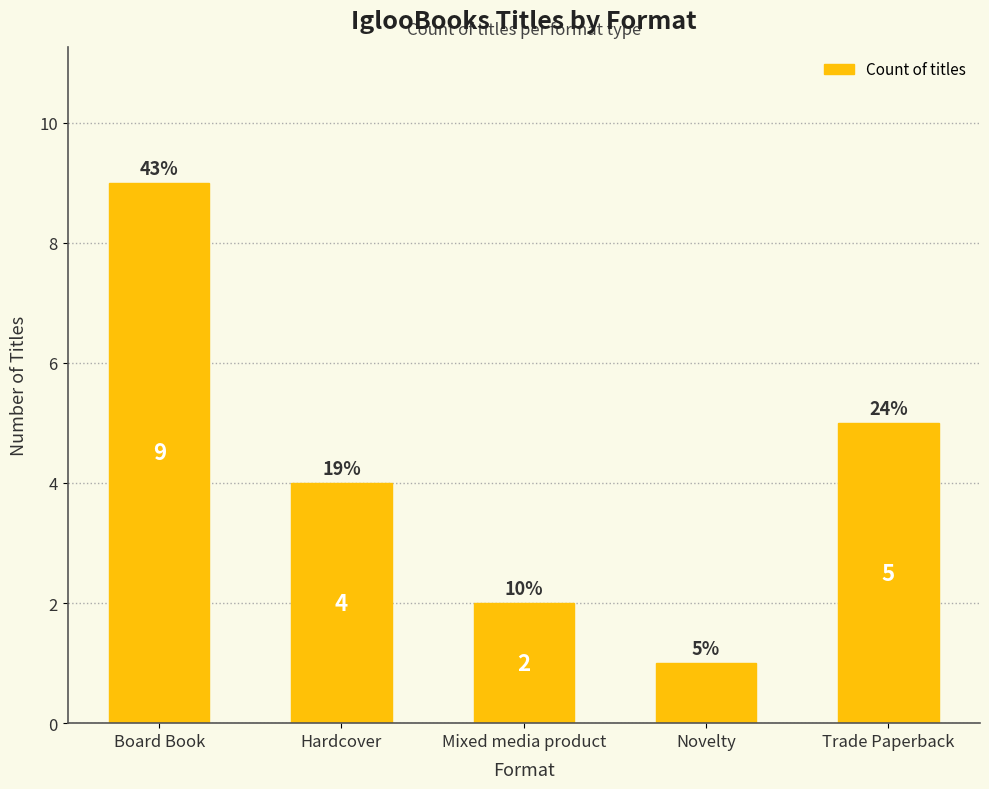

What is the value of the 4th bar from the left?

1